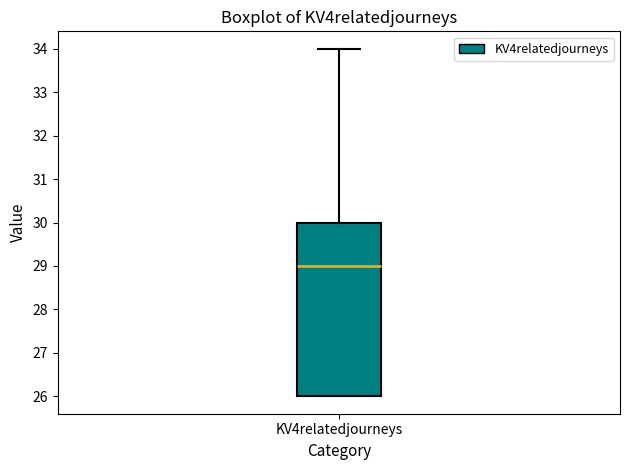

Read this box plot against the y-axis: the position of the median line, the range covered by the box, and the ends of both whiskers. The values are not printed on the chart, so give them approximately, as read against the axis.

median 29, box 26 to 30, whiskers 26 to 34